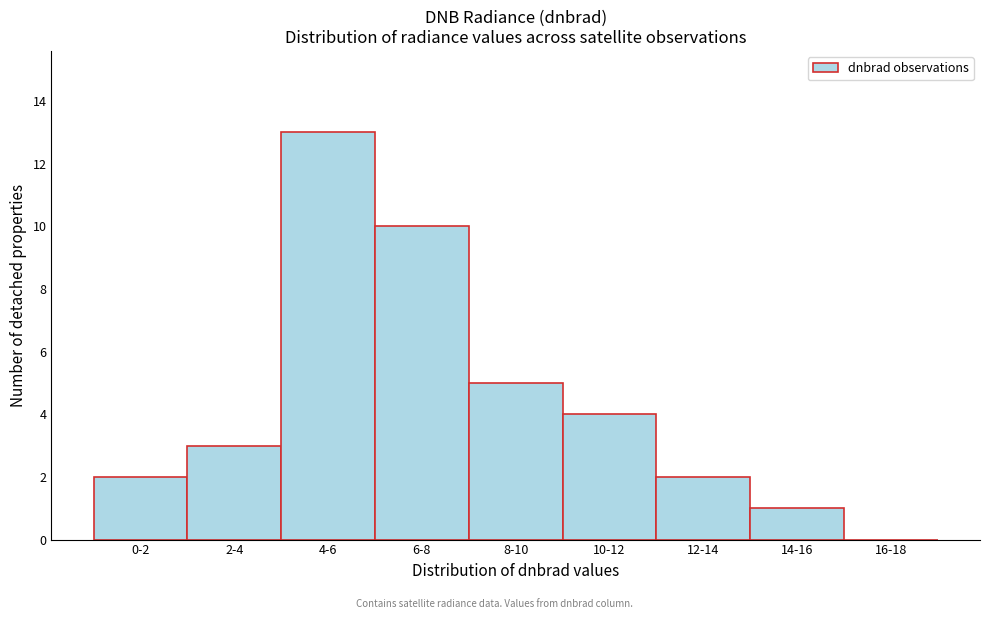

Reading left to right, what are all the values shown in this chart?

0-2=2	2-4=3	4-6=13	6-8=10	8-10=5	10-12=4	12-14=2	14-16=1	16-18=0